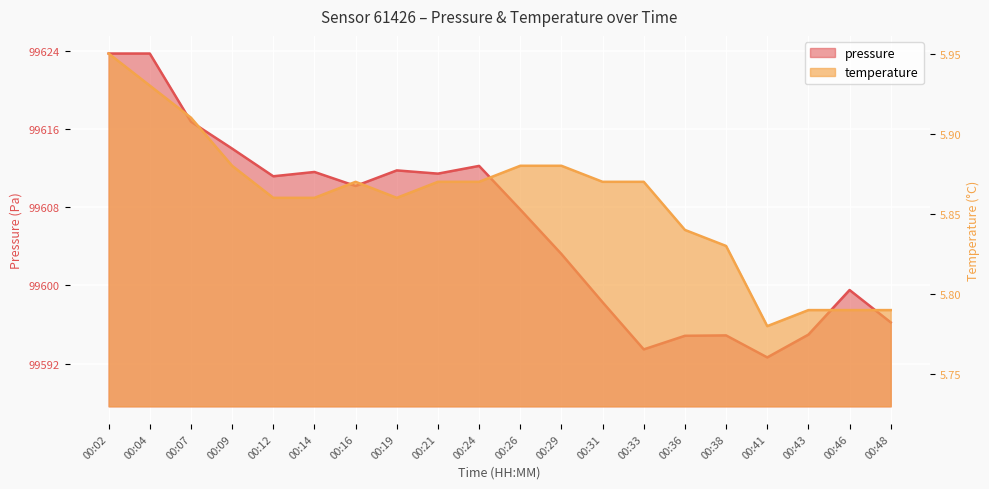

What is the approximate value of pressure at 00:29?

99603.2